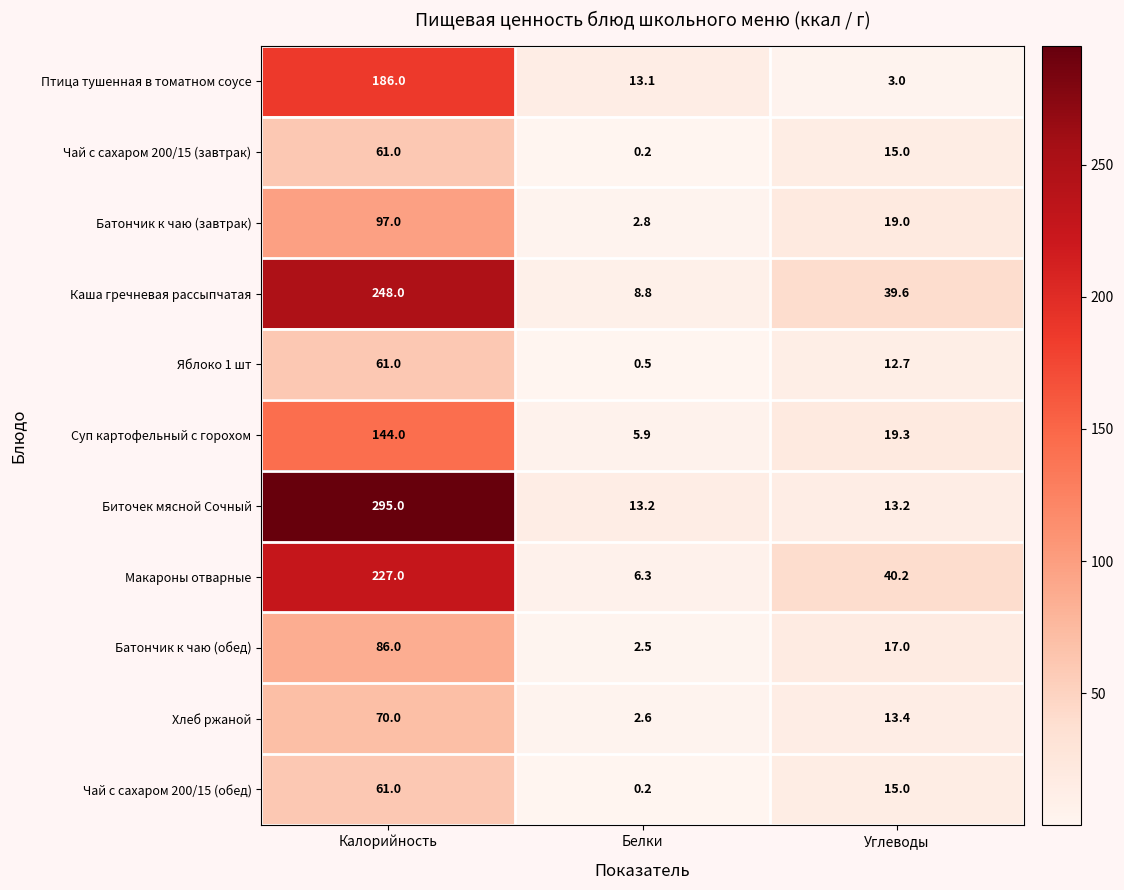

Which series has the largest range (max minus min)?

Биточек мясной Сочный